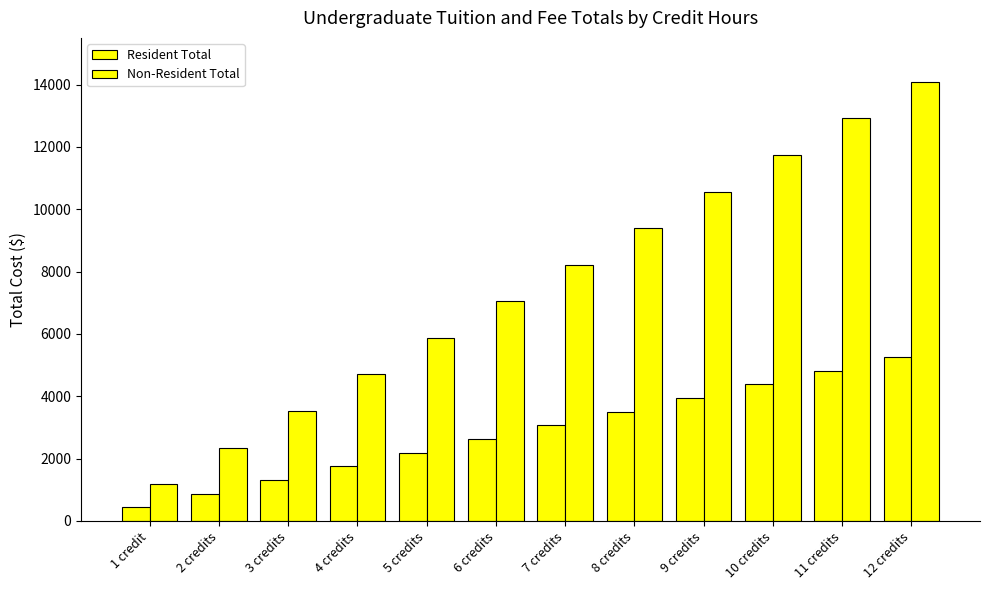

Which category has the highest value in the Non-Resident Total series?

12 credits